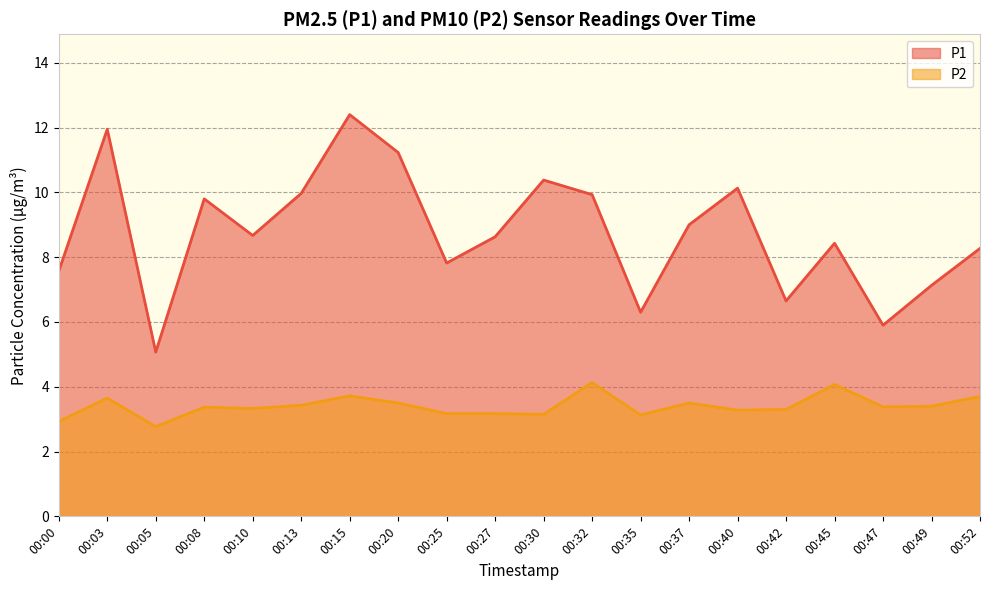

What is the spread (max minus min) of values at 00:13?

6.5